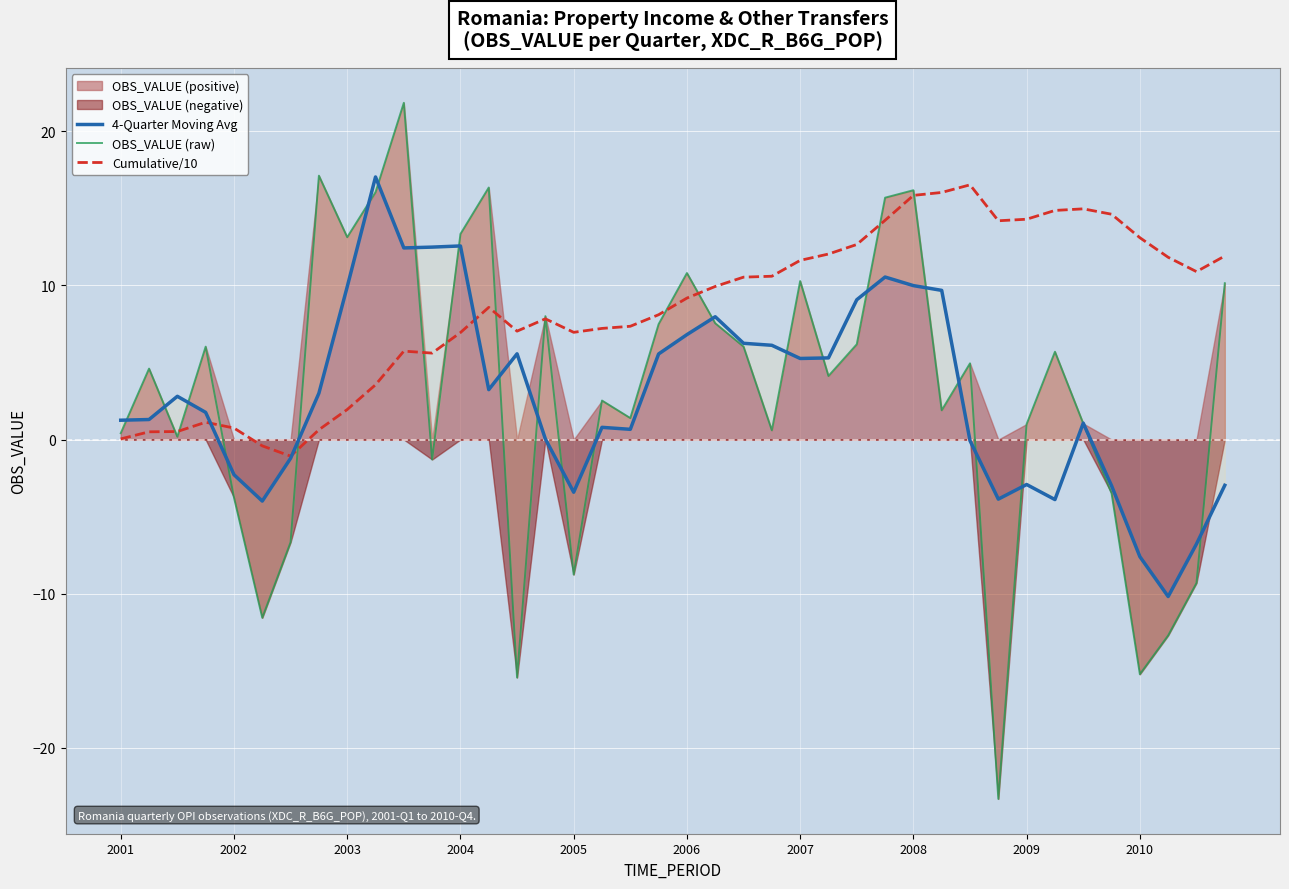

What is the highest value of the Cumulative/10 series?

16.5